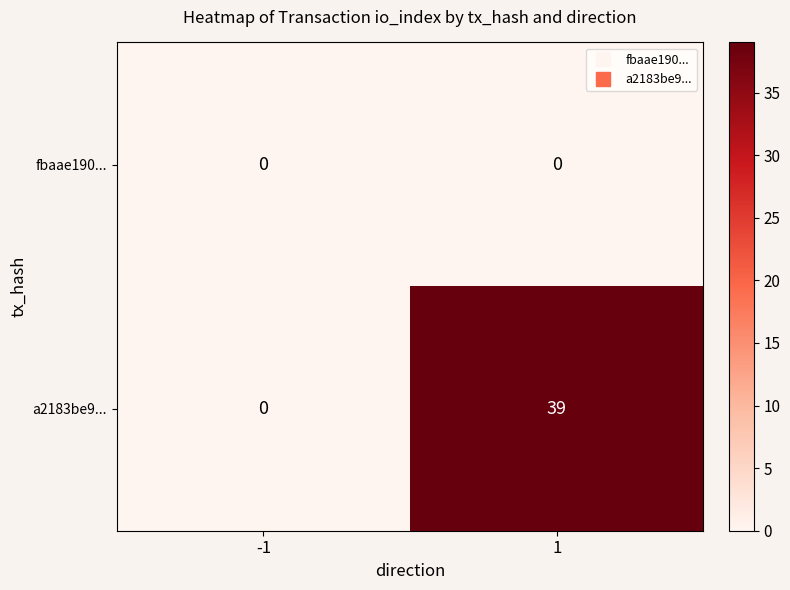

Is it true that a2183be9... equals 0 at -1?

True